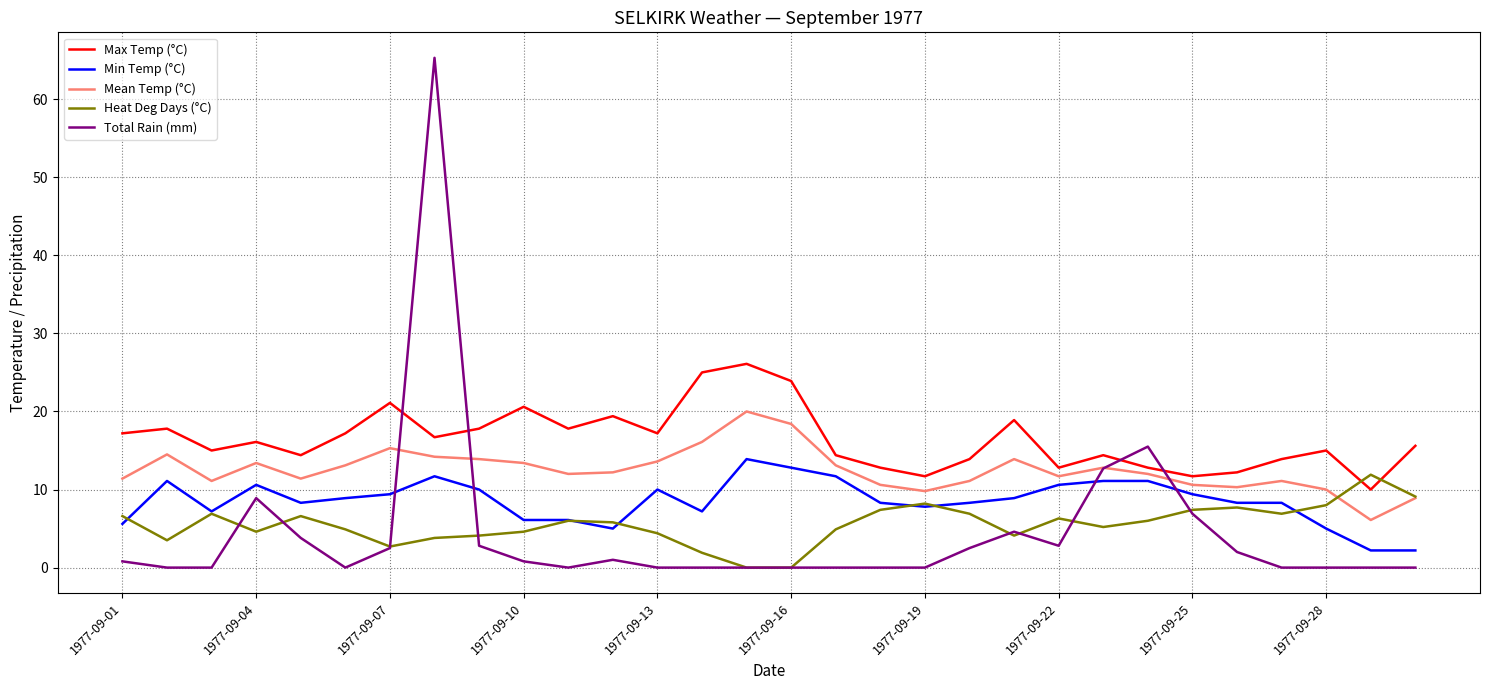

Which series ends up on top after the final intersection of Total Rain (mm) and Min Temp (°C)?

Min Temp (°C)